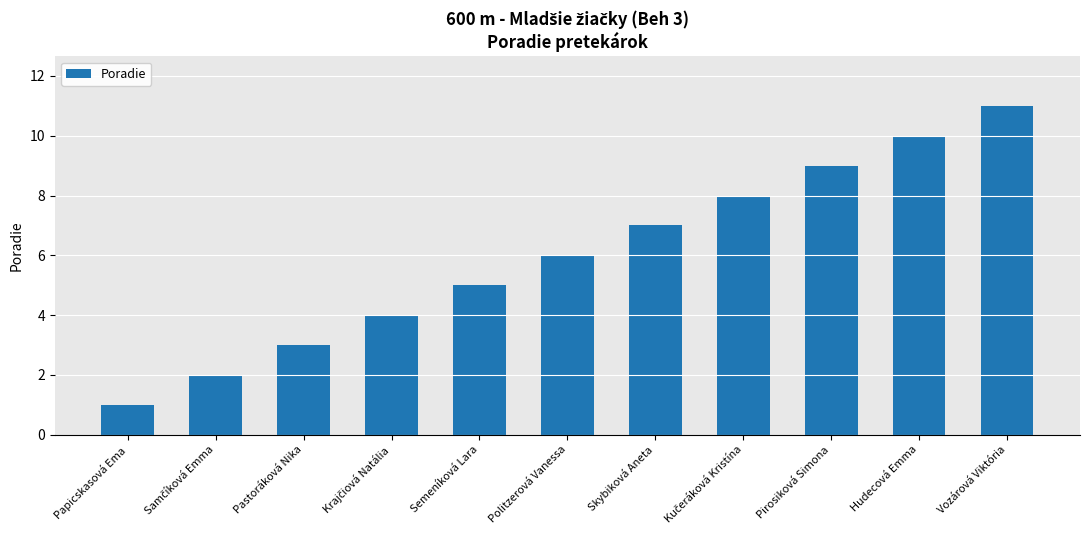

What is the difference between the maximum and minimum values?

10